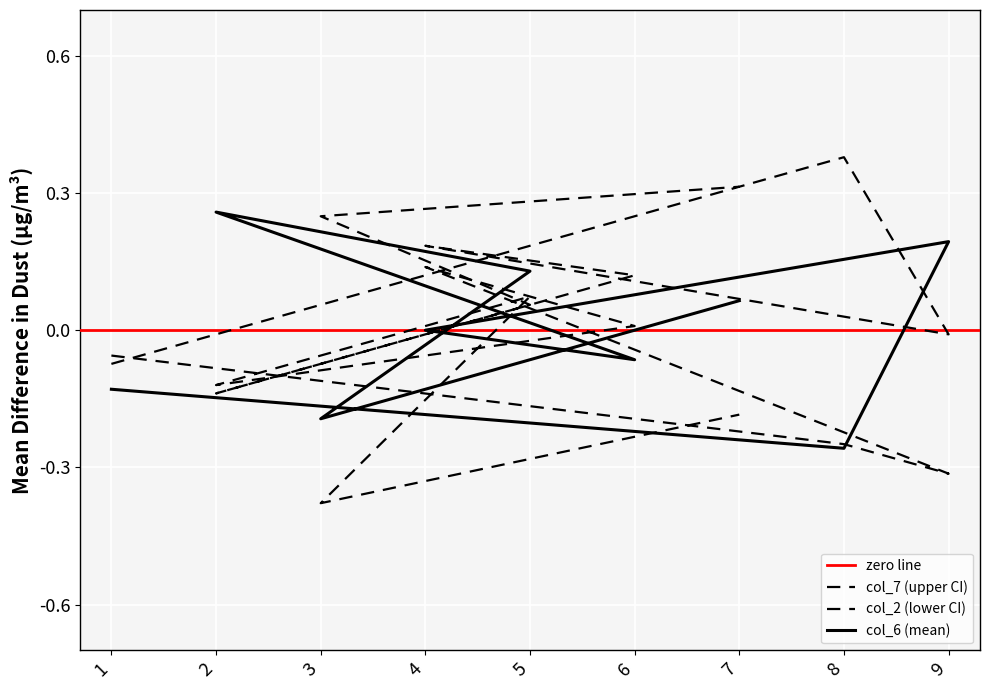

The value of col_7 at 6 is 0.1. True or false?

False